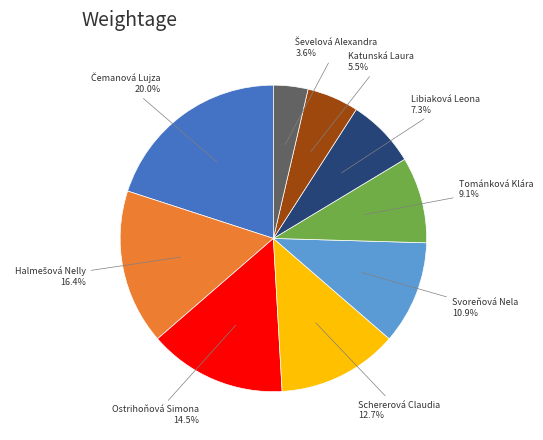

Is there a majority slice in this chart?

No